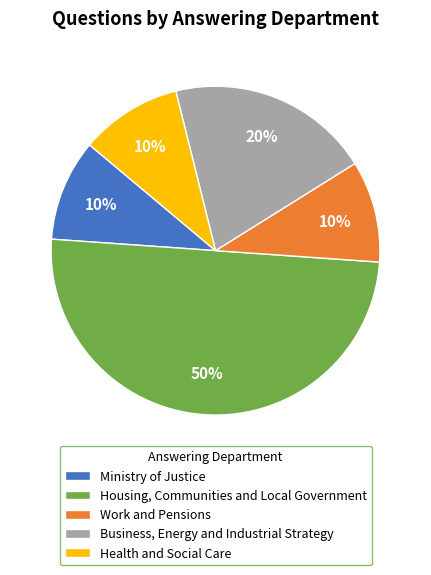

The Work and Pensions slice represents 4% of the pie. True or false?

False